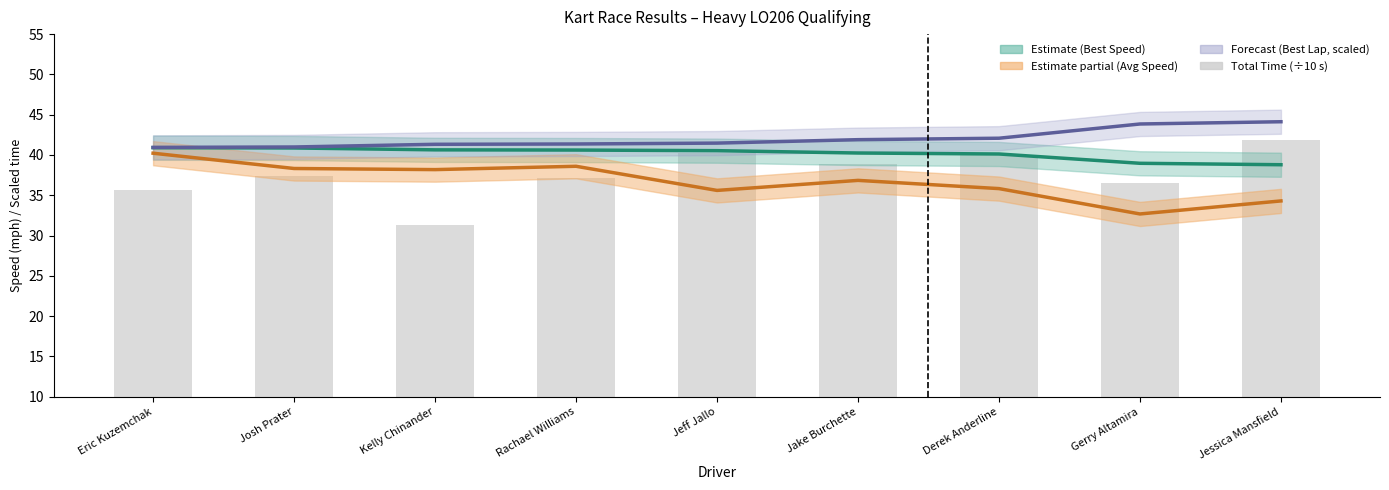

Which series has the widest spread of values?

Total Time (÷10 s)